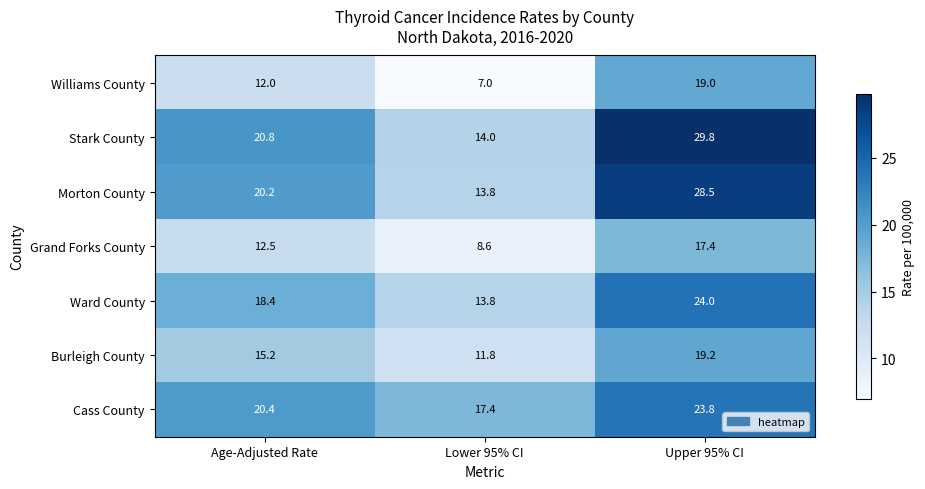

What is the sum of the Morton County values at Lower 95% CI and Upper 95% CI?

42.3